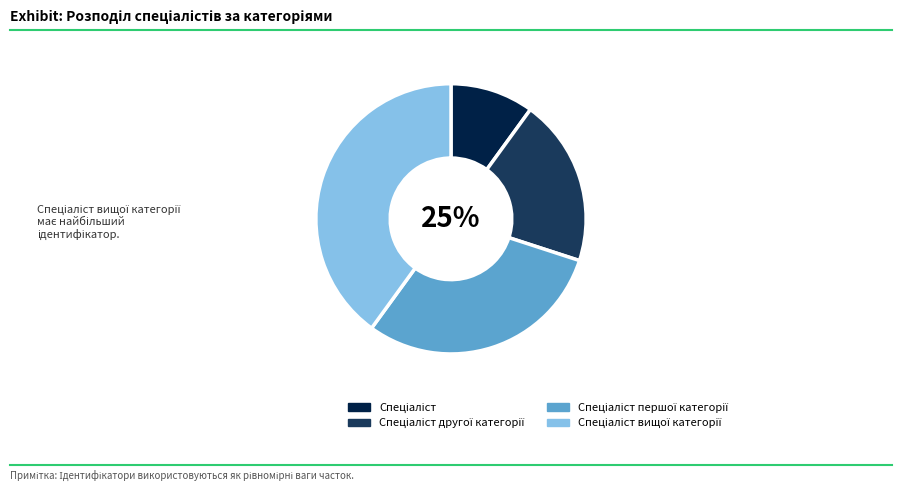

True or false: Спеціаліст вищої категорії accounts for 40% of the total.

True